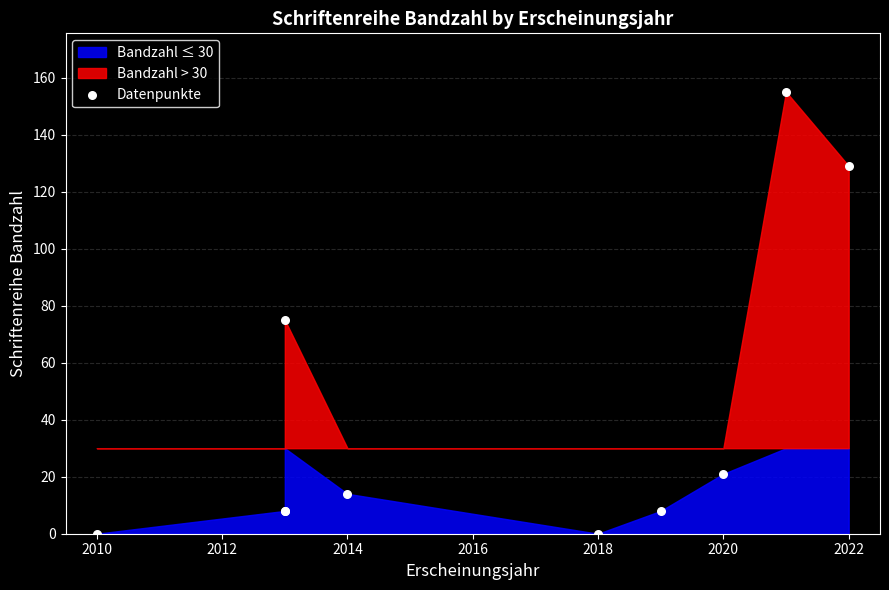

What Y value in the scatter plot is closest to 77?

75